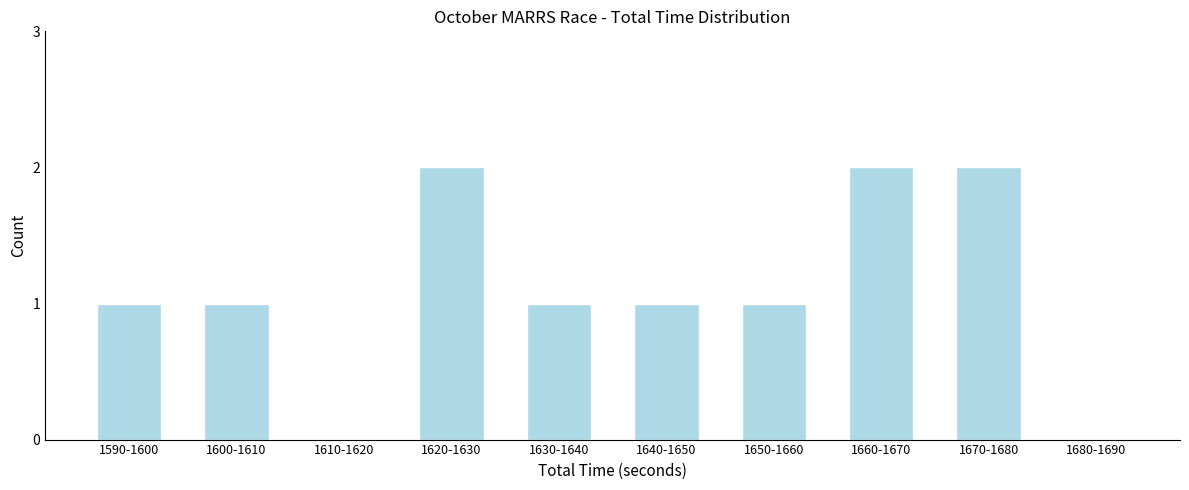

Reading left to right, what are all the values shown in this chart?

1590-1600=1	1600-1610=1	1610-1620=0	1620-1630=2	1630-1640=1	1640-1650=1	1650-1660=1	1660-1670=2	1670-1680=2	1680-1690=0